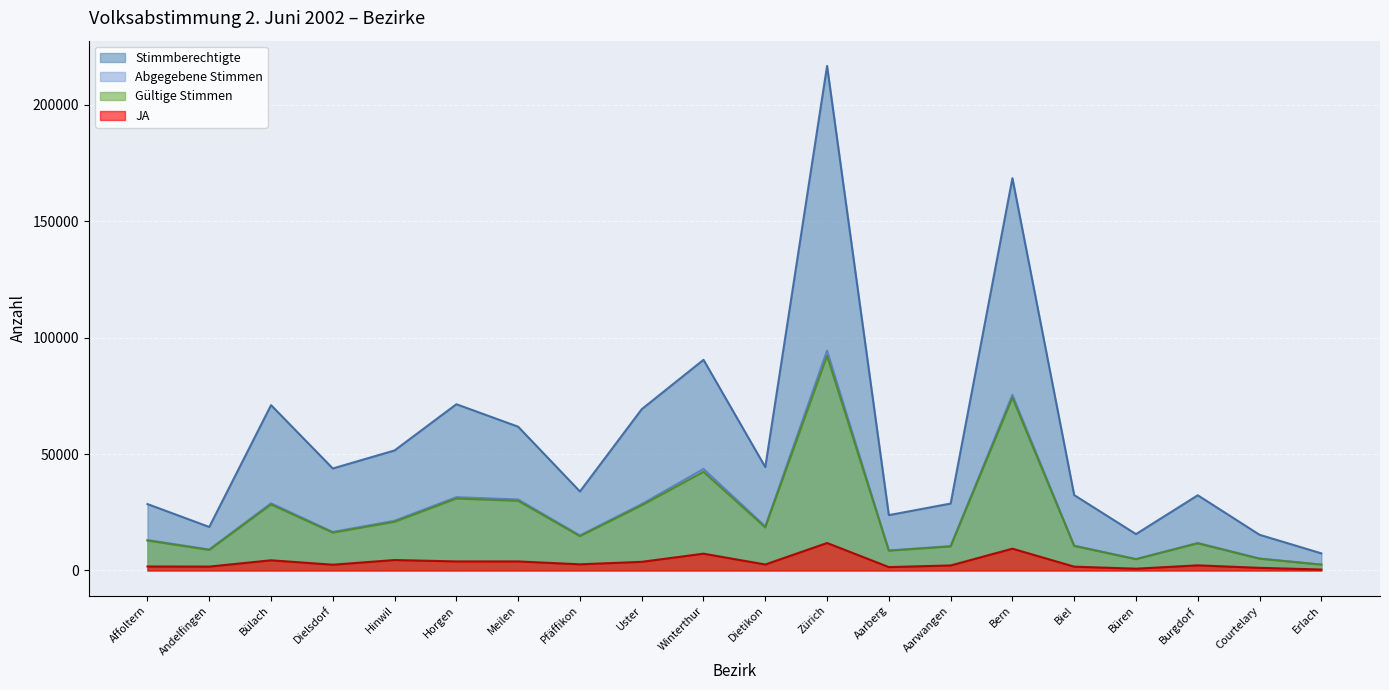

True or false: JA and Abgegebene Stimmen intersect in this chart.

False